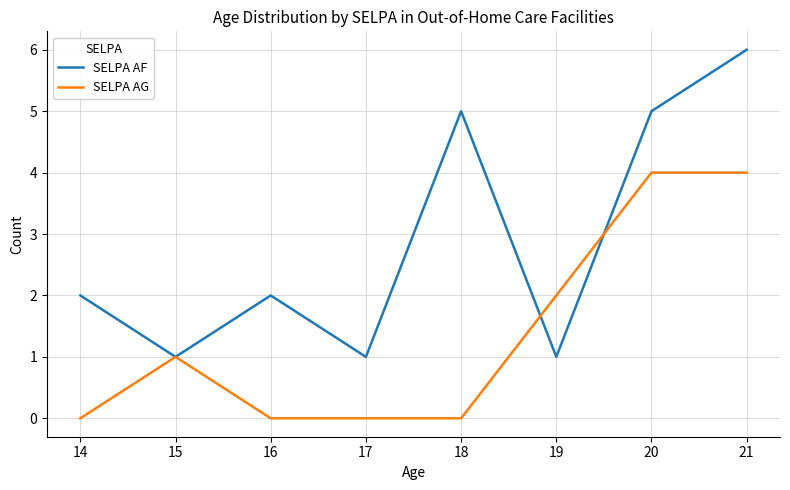

Which series changed the most between 15 and 17?

SELPA AG